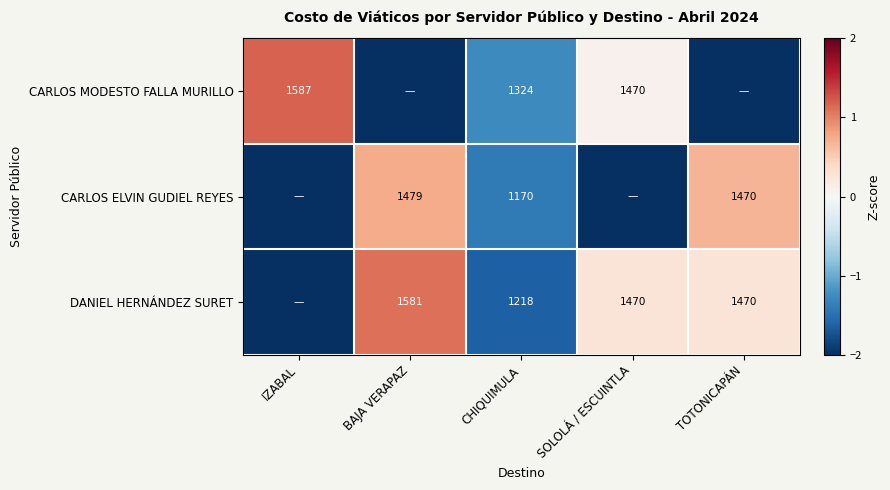

At CHIQUIMULA, list the series in order from smallest to largest.

CARLOS ELVIN GUDIEL REYES, DANIEL HERNÁNDEZ SURET, CARLOS MODESTO FALLA MURILLO